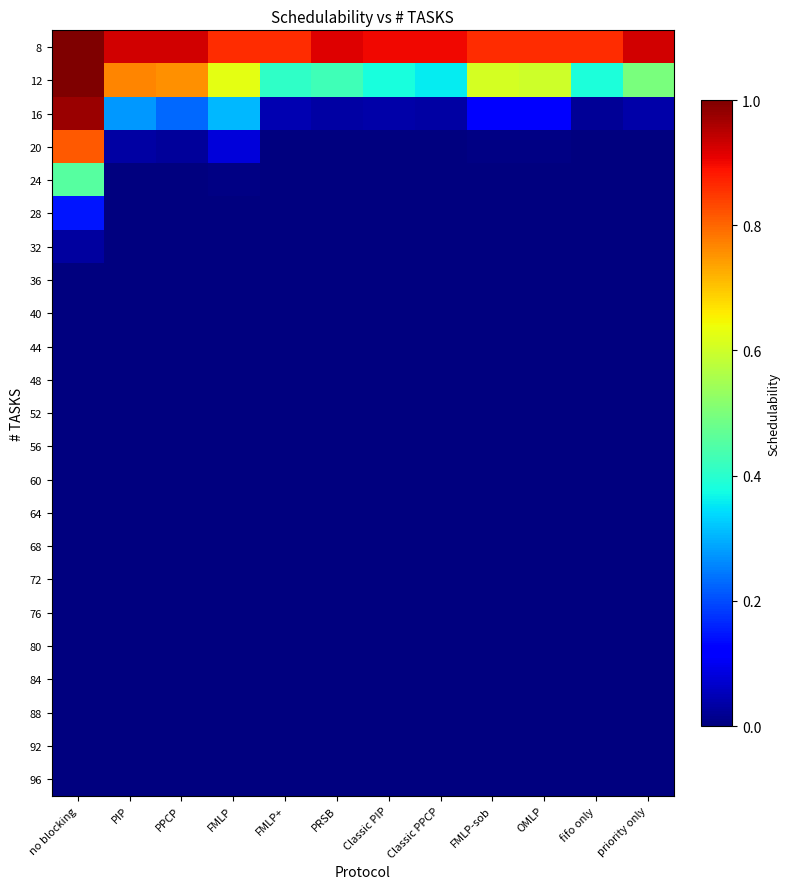

Reading left to right, extract all data points from this chart.

8: no blocking=1.0	PIP=0.9	PPCP=0.9	FMLP=0.9	FMLP+=0.9	PRSB=0.9	Classic PIP=0.9	Classic PPCP=0.9	FMLP-sob=0.9	OMLP=0.9	fifo only=0.9	priority only=0.9
12: no blocking=1.0	PIP=0.8	PPCP=0.8	FMLP=0.6	FMLP+=0.4	PRSB=0.4	Classic PIP=0.4	Classic PPCP=0.4	FMLP-sob=0.6	OMLP=0.6	fifo only=0.4	priority only=0.5
16: no blocking=1.0	PIP=0.3	PPCP=0.2	FMLP=0.3	FMLP+=0.0	PRSB=0.0	Classic PIP=0.0	Classic PPCP=0.0	FMLP-sob=0.1	OMLP=0.1	fifo only=0.0	priority only=0.0
20: no blocking=0.8	PIP=0.0	PPCP=0.0	FMLP=0.1	FMLP+=0.0	PRSB=0.0	Classic PIP=0.0	Classic PPCP=0.0	FMLP-sob=0.0	OMLP=0.0	fifo only=0.0	priority only=0.0
24: no blocking=0.5	PIP=0.0	PPCP=0.0	FMLP=0.0	FMLP+=0.0	PRSB=0.0	Classic PIP=0.0	Classic PPCP=0.0	FMLP-sob=0.0	OMLP=0.0	fifo only=0.0	priority only=0.0
28: no blocking=0.1	PIP=0.0	PPCP=0.0	FMLP=0.0	FMLP+=0.0	PRSB=0.0	Classic PIP=0.0	Classic PPCP=0.0	FMLP-sob=0.0	OMLP=0.0	fifo only=0.0	priority only=0.0
32: no blocking=0.0	PIP=0.0	PPCP=0.0	FMLP=0.0	FMLP+=0.0	PRSB=0.0	Classic PIP=0.0	Classic PPCP=0.0	FMLP-sob=0.0	OMLP=0.0	fifo only=0.0	priority only=0.0
36: no blocking=0.0	PIP=0.0	PPCP=0.0	FMLP=0.0	FMLP+=0.0	PRSB=0.0	Classic PIP=0.0	Classic PPCP=0.0	FMLP-sob=0.0	OMLP=0.0	fifo only=0.0	priority only=0.0
40: no blocking=0.0	PIP=0.0	PPCP=0.0	FMLP=0.0	FMLP+=0.0	PRSB=0.0	Classic PIP=0.0	Classic PPCP=0.0	FMLP-sob=0.0	OMLP=0.0	fifo only=0.0	priority only=0.0
44: no blocking=0.0	PIP=0.0	PPCP=0.0	FMLP=0.0	FMLP+=0.0	PRSB=0.0	Classic PIP=0.0	Classic PPCP=0.0	FMLP-sob=0.0	OMLP=0.0	fifo only=0.0	priority only=0.0
48: no blocking=0.0	PIP=0.0	PPCP=0.0	FMLP=0.0	FMLP+=0.0	PRSB=0.0	Classic PIP=0.0	Classic PPCP=0.0	FMLP-sob=0.0	OMLP=0.0	fifo only=0.0	priority only=0.0
52: no blocking=0.0	PIP=0.0	PPCP=0.0	FMLP=0.0	FMLP+=0.0	PRSB=0.0	Classic PIP=0.0	Classic PPCP=0.0	FMLP-sob=0.0	OMLP=0.0	fifo only=0.0	priority only=0.0
56: no blocking=0.0	PIP=0.0	PPCP=0.0	FMLP=0.0	FMLP+=0.0	PRSB=0.0	Classic PIP=0.0	Classic PPCP=0.0	FMLP-sob=0.0	OMLP=0.0	fifo only=0.0	priority only=0.0
60: no blocking=0.0	PIP=0.0	PPCP=0.0	FMLP=0.0	FMLP+=0.0	PRSB=0.0	Classic PIP=0.0	Classic PPCP=0.0	FMLP-sob=0.0	OMLP=0.0	fifo only=0.0	priority only=0.0
64: no blocking=0.0	PIP=0.0	PPCP=0.0	FMLP=0.0	FMLP+=0.0	PRSB=0.0	Classic PIP=0.0	Classic PPCP=0.0	FMLP-sob=0.0	OMLP=0.0	fifo only=0.0	priority only=0.0
68: no blocking=0.0	PIP=0.0	PPCP=0.0	FMLP=0.0	FMLP+=0.0	PRSB=0.0	Classic PIP=0.0	Classic PPCP=0.0	FMLP-sob=0.0	OMLP=0.0	fifo only=0.0	priority only=0.0
72: no blocking=0.0	PIP=0.0	PPCP=0.0	FMLP=0.0	FMLP+=0.0	PRSB=0.0	Classic PIP=0.0	Classic PPCP=0.0	FMLP-sob=0.0	OMLP=0.0	fifo only=0.0	priority only=0.0
76: no blocking=0.0	PIP=0.0	PPCP=0.0	FMLP=0.0	FMLP+=0.0	PRSB=0.0	Classic PIP=0.0	Classic PPCP=0.0	FMLP-sob=0.0	OMLP=0.0	fifo only=0.0	priority only=0.0
80: no blocking=0.0	PIP=0.0	PPCP=0.0	FMLP=0.0	FMLP+=0.0	PRSB=0.0	Classic PIP=0.0	Classic PPCP=0.0	FMLP-sob=0.0	OMLP=0.0	fifo only=0.0	priority only=0.0
84: no blocking=0.0	PIP=0.0	PPCP=0.0	FMLP=0.0	FMLP+=0.0	PRSB=0.0	Classic PIP=0.0	Classic PPCP=0.0	FMLP-sob=0.0	OMLP=0.0	fifo only=0.0	priority only=0.0
88: no blocking=0.0	PIP=0.0	PPCP=0.0	FMLP=0.0	FMLP+=0.0	PRSB=0.0	Classic PIP=0.0	Classic PPCP=0.0	FMLP-sob=0.0	OMLP=0.0	fifo only=0.0	priority only=0.0
92: no blocking=0.0	PIP=0.0	PPCP=0.0	FMLP=0.0	FMLP+=0.0	PRSB=0.0	Classic PIP=0.0	Classic PPCP=0.0	FMLP-sob=0.0	OMLP=0.0	fifo only=0.0	priority only=0.0
96: no blocking=0.0	PIP=0.0	PPCP=0.0	FMLP=0.0	FMLP+=0.0	PRSB=0.0	Classic PIP=0.0	Classic PPCP=0.0	FMLP-sob=0.0	OMLP=0.0	fifo only=0.0	priority only=0.0